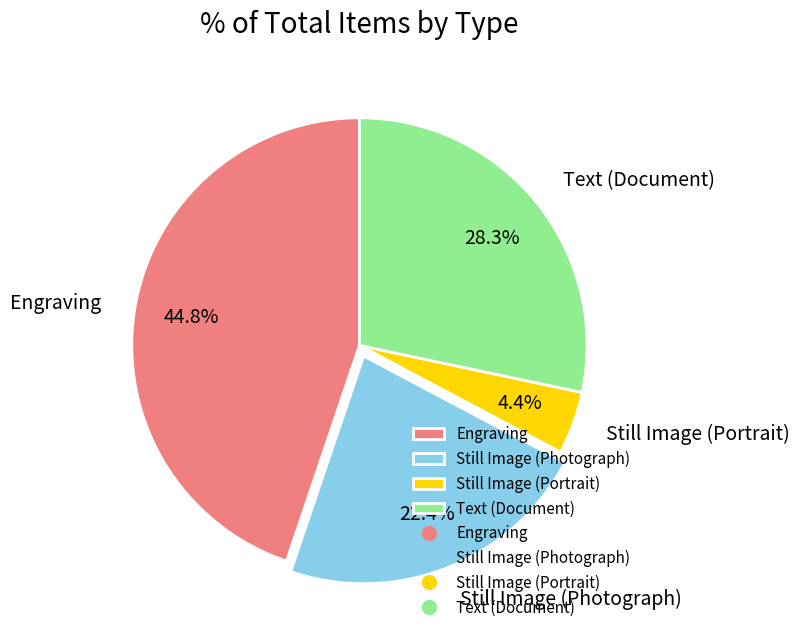

What percentage is the Engraving slice, to the nearest percent?

45%